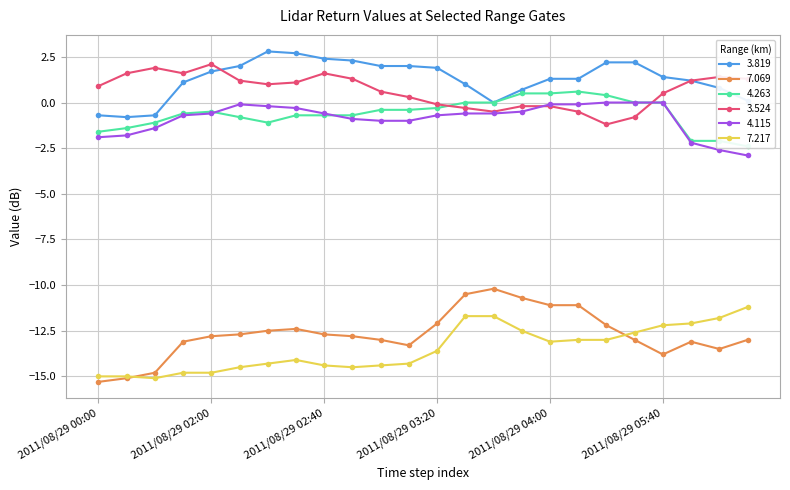

Reading left to right, list all the values displayed in this chart.

3.819: -0.7	-0.8	-0.7	1.1	1.7	2.0	2.8	2.7	2.4	2.3	2.0	2.0	1.9	1.0	-0.0	0.7	1.3	1.3	2.2	2.2	1.4	1.2	0.8	0.1
7.069: -15.3	-15.1	-14.8	-13.1	-12.8	-12.7	-12.5	-12.4	-12.7	-12.8	-13.0	-13.3	-12.1	-10.5	-10.2	-10.7	-11.1	-11.1	-12.2	-13.0	-13.8	-13.1	-13.5	-13.0
4.263: -1.6	-1.4	-1.1	-0.6	-0.5	-0.8	-1.1	-0.7	-0.7	-0.7	-0.4	-0.4	-0.3	0.0	-0.0	0.5	0.5	0.6	0.4	-0.0	-0.0	-2.1	-2.1	-2.4
3.524: 0.9	1.6	1.9	1.6	2.1	1.2	1.0	1.1	1.6	1.3	0.6	0.3	-0.1	-0.3	-0.5	-0.2	-0.2	-0.5	-1.2	-0.8	0.5	1.2	1.4	1.3
4.115: -1.9	-1.8	-1.4	-0.7	-0.6	-0.1	-0.2	-0.3	-0.6	-0.9	-1.0	-1.0	-0.7	-0.6	-0.6	-0.5	-0.1	-0.1	0.0	-0.0	-0.0	-2.2	-2.6	-2.9
7.217: -15.0	-15.0	-15.1	-14.8	-14.8	-14.5	-14.3	-14.1	-14.4	-14.5	-14.4	-14.3	-13.6	-11.7	-11.7	-12.5	-13.1	-13.0	-13.0	-12.6	-12.2	-12.1	-11.8	-11.2